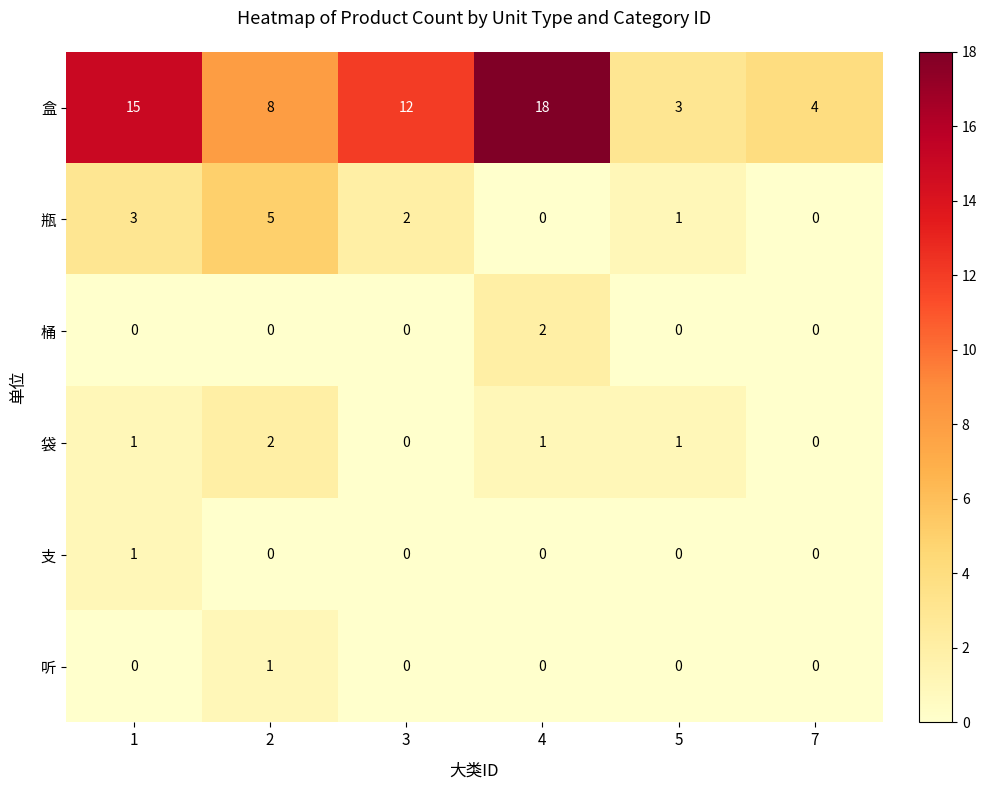

Which series has the largest total across all categories?

盒